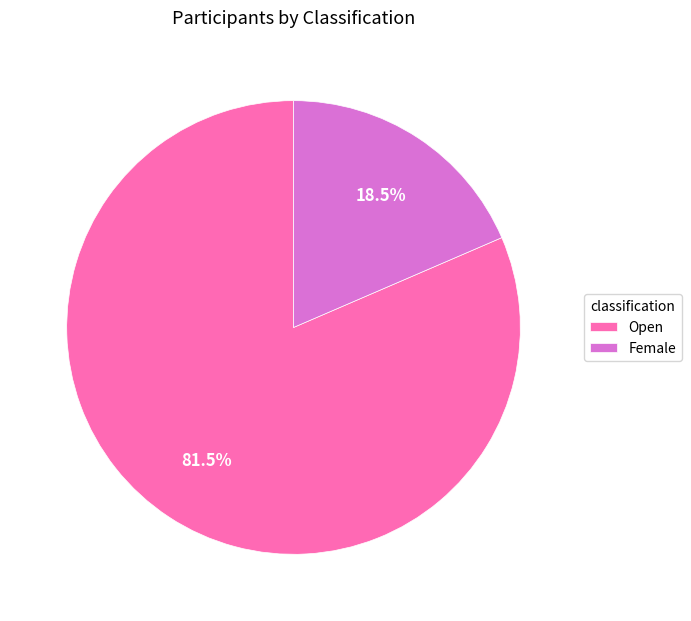

Which slice is the largest?

Open